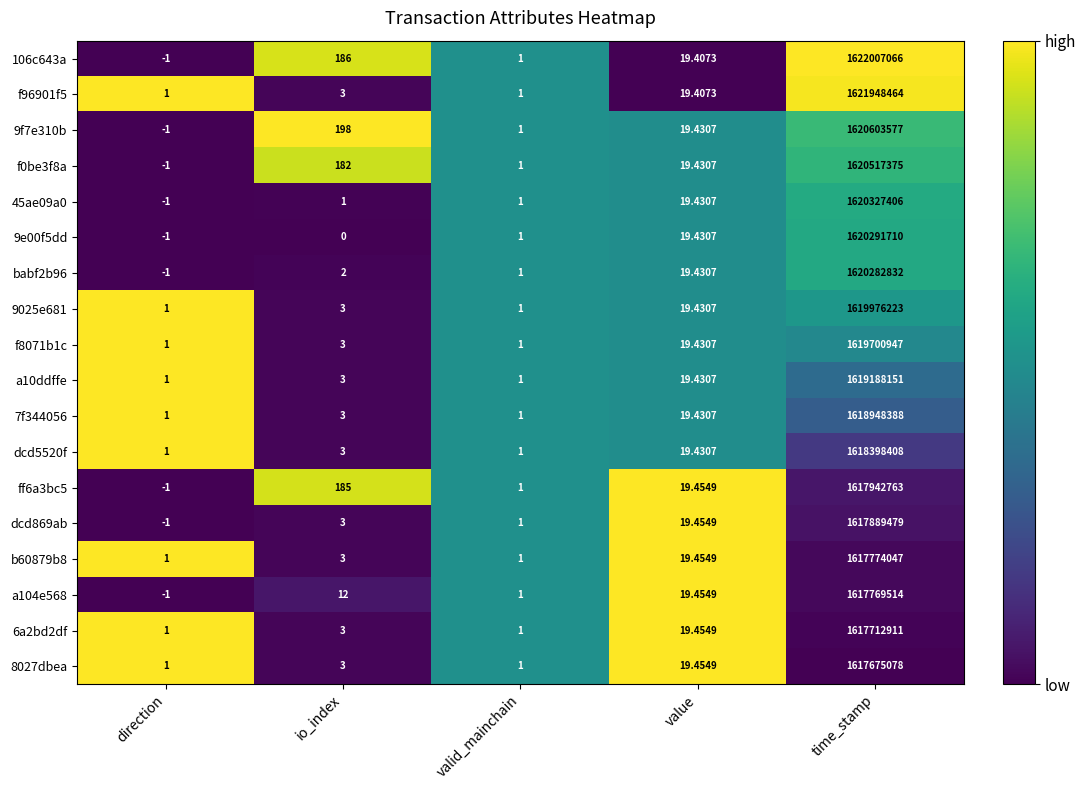

At which category is the sum across all series the highest?

time_stamp